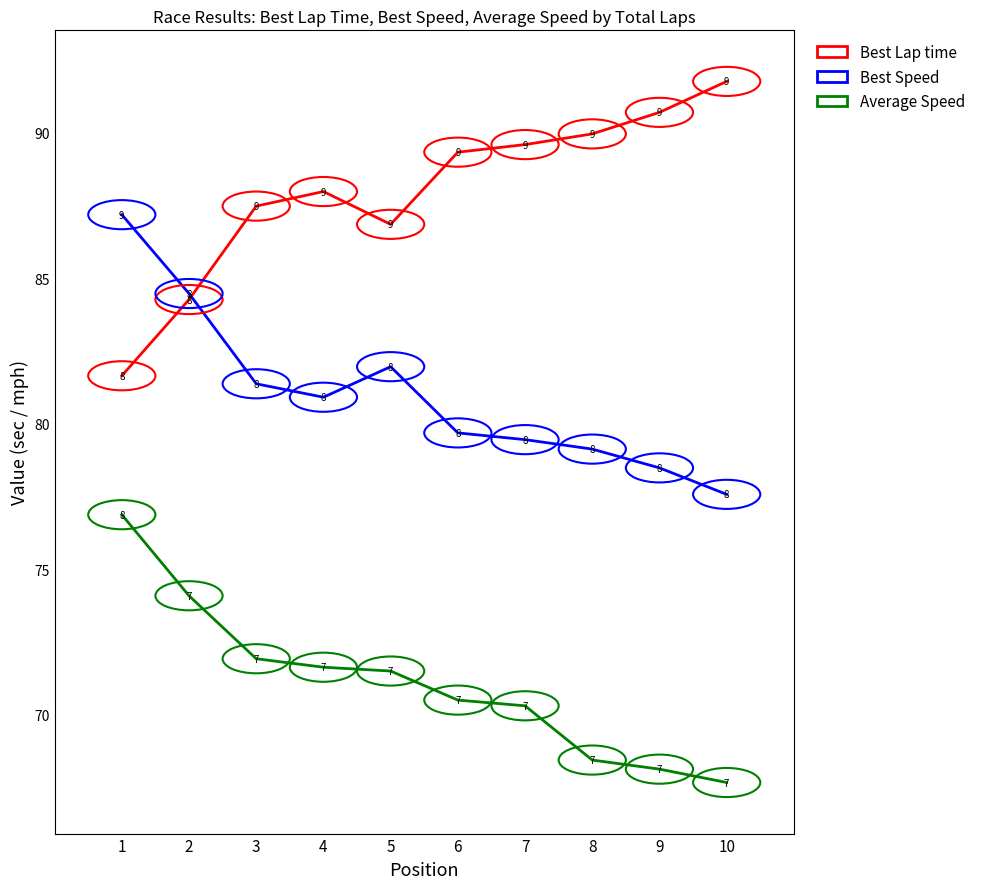

Rank the series by their maximum value, from lowest to highest.

Average Speed, Best Speed, Best Lap time